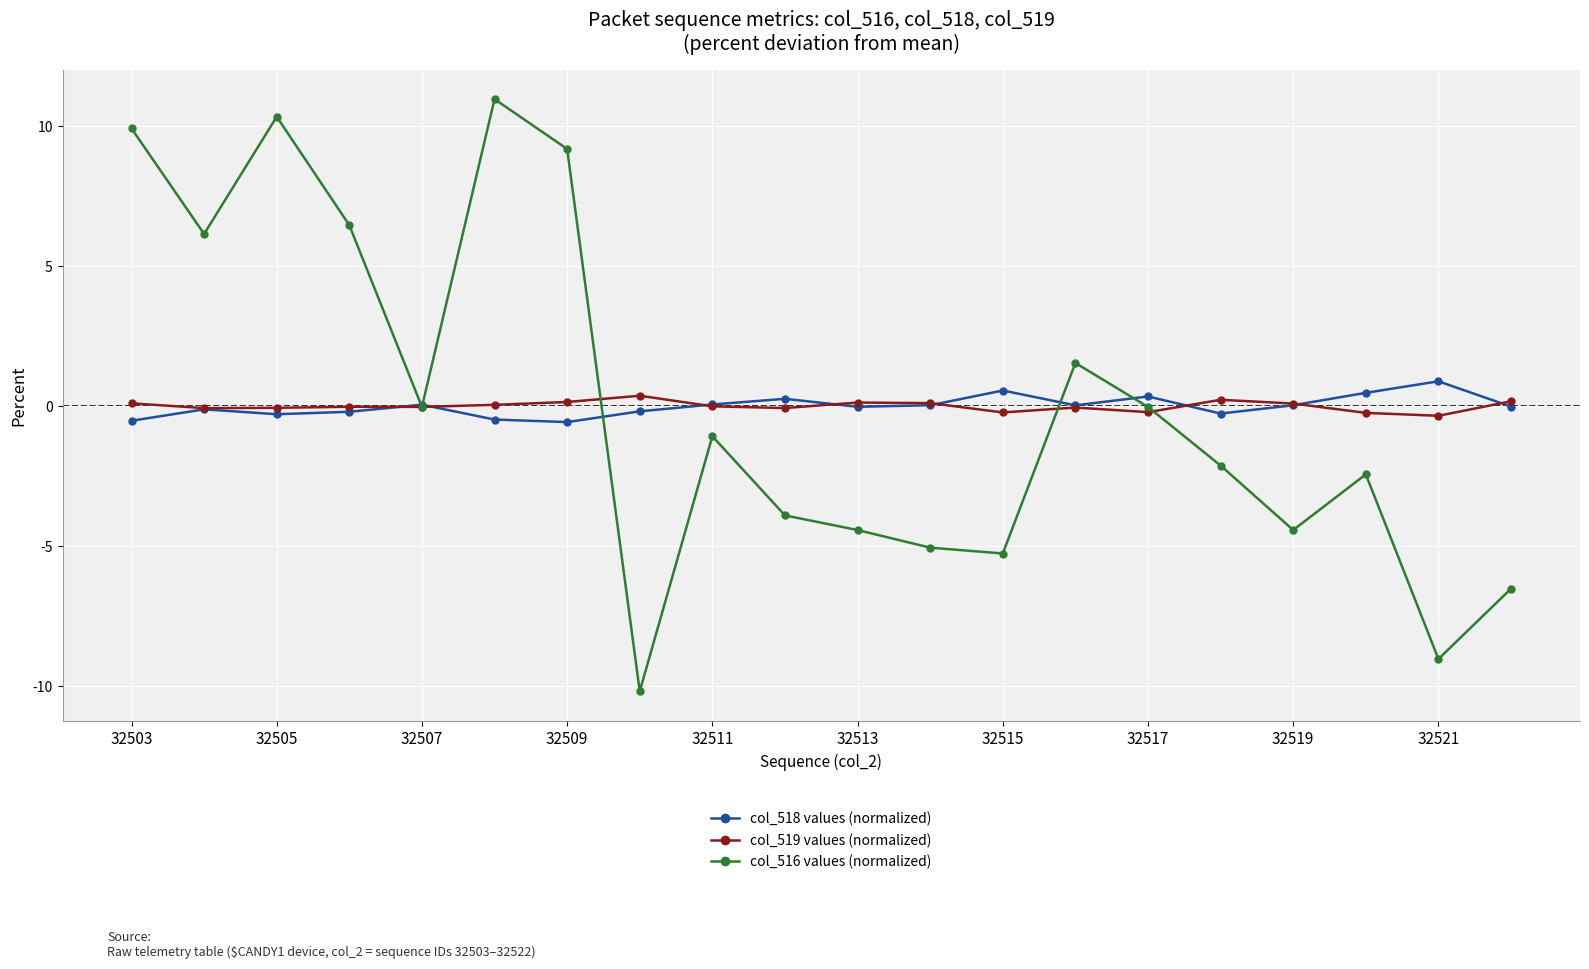

What is the highest value of the col_518 values (normalized) series?

0.9